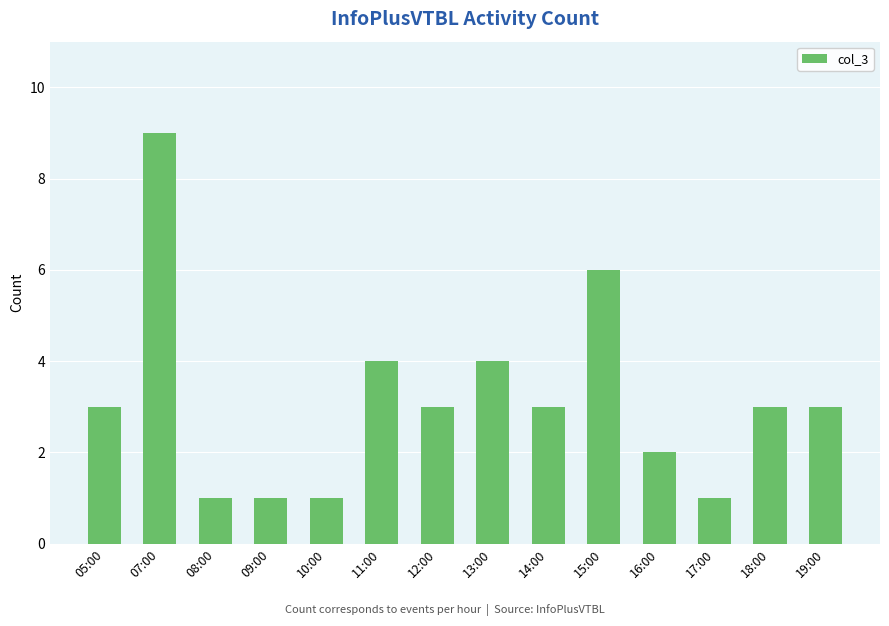

At which category does the chart reach its peak across all series?

07:00